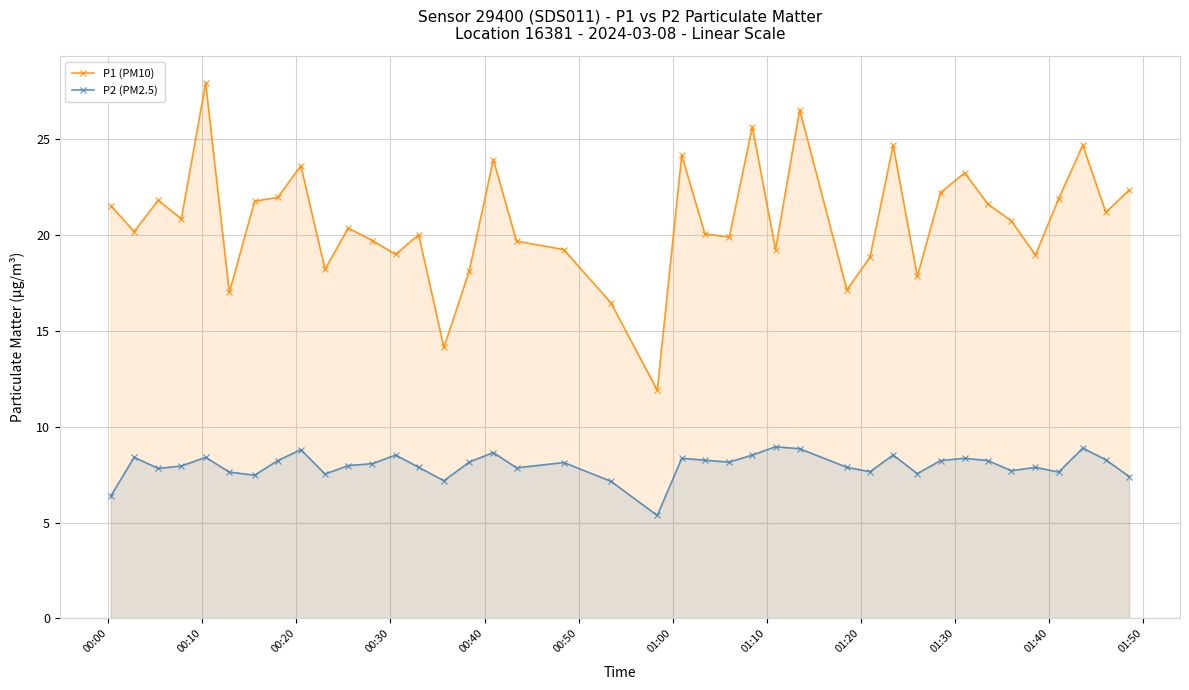

What is the value of the P2 (PM2.5) point at the 5th from the left?

8.4